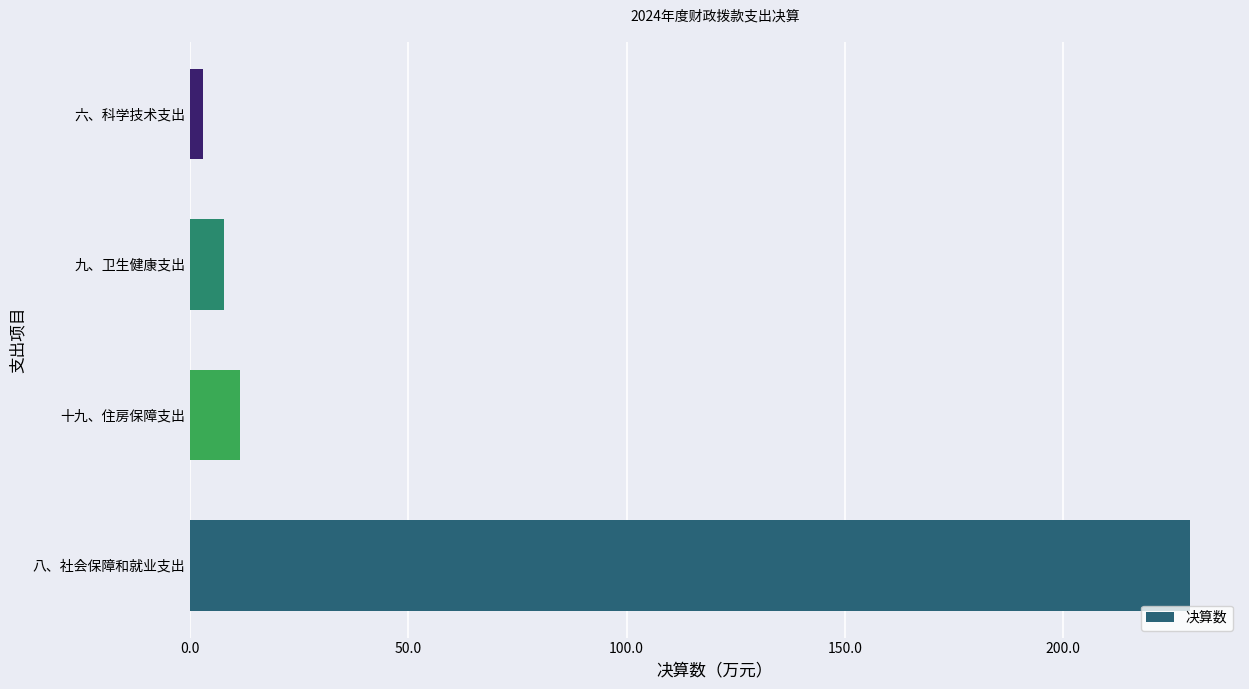

What is the difference between the maximum and minimum values?

226.0